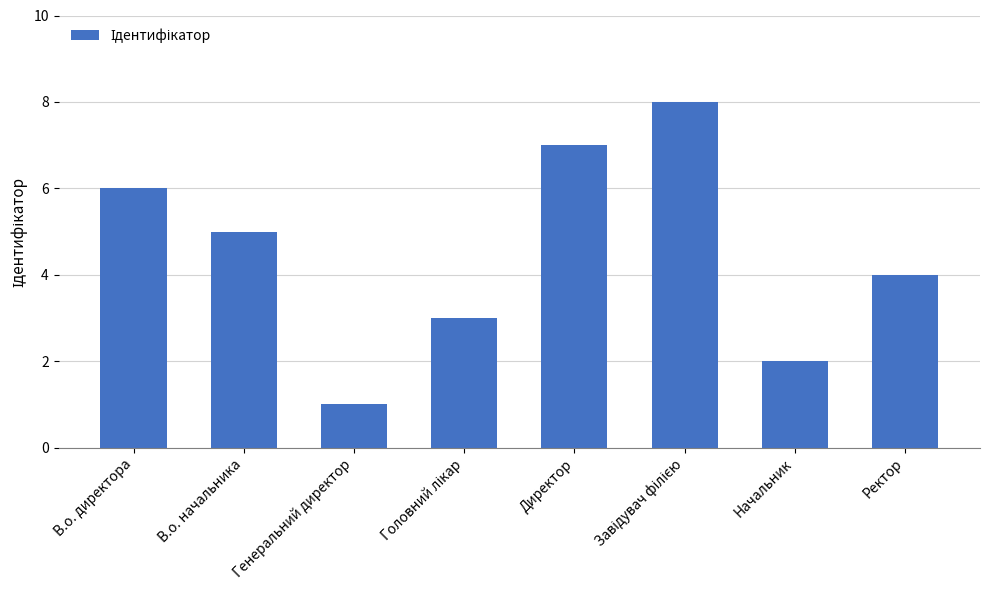

What is the minimum value shown in the chart?

1